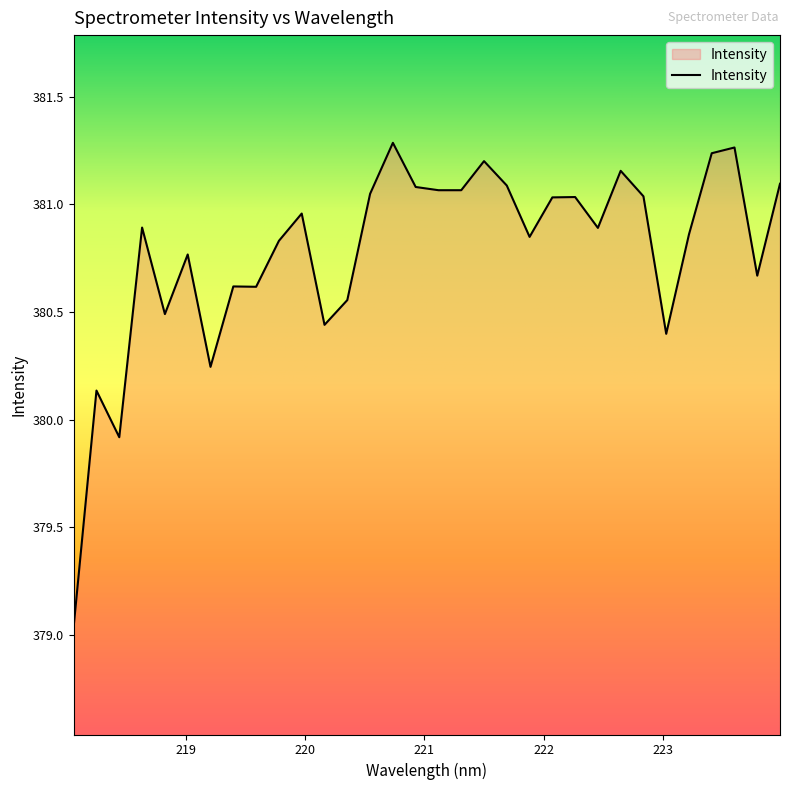

How many values exceed 380?

30